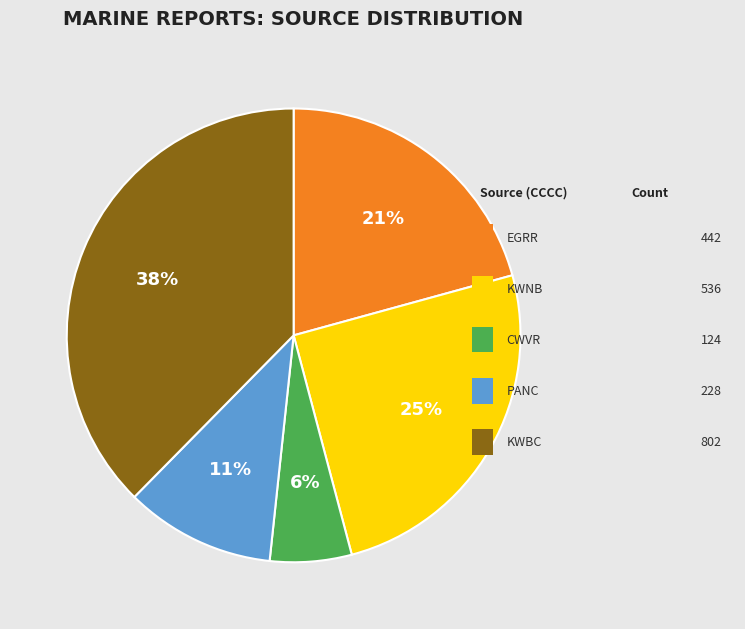

Count the number of slices in the pie.

5